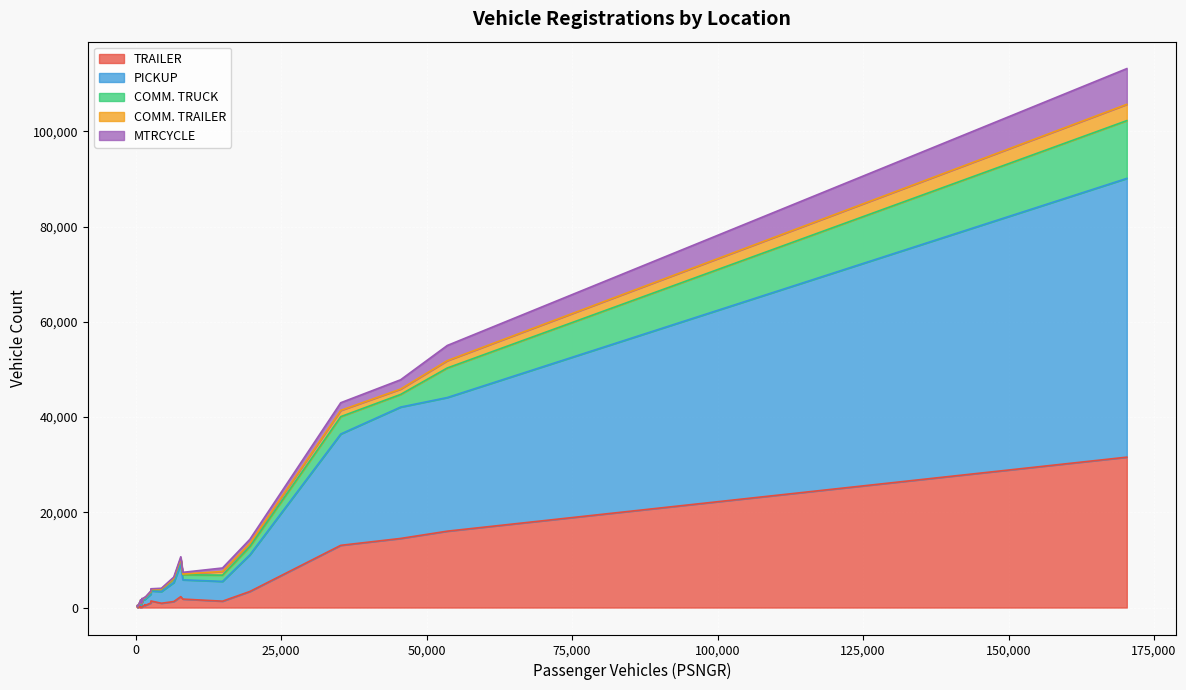

The TRAILER series shows 960 at VALDEZ. True or false?

True